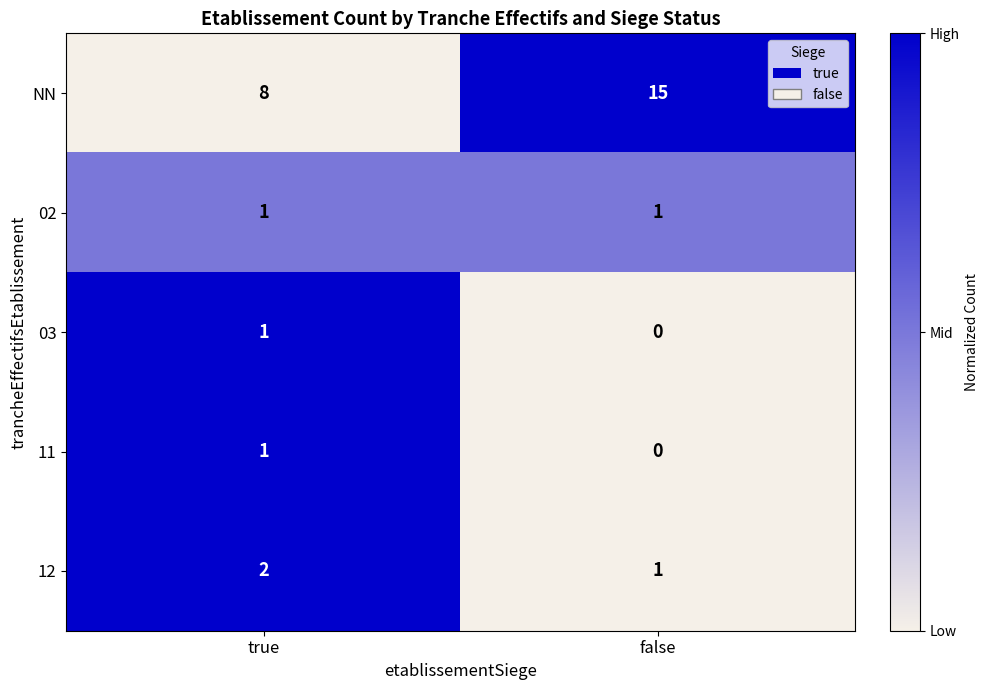

What is the sum of the NN values at false and true?

23